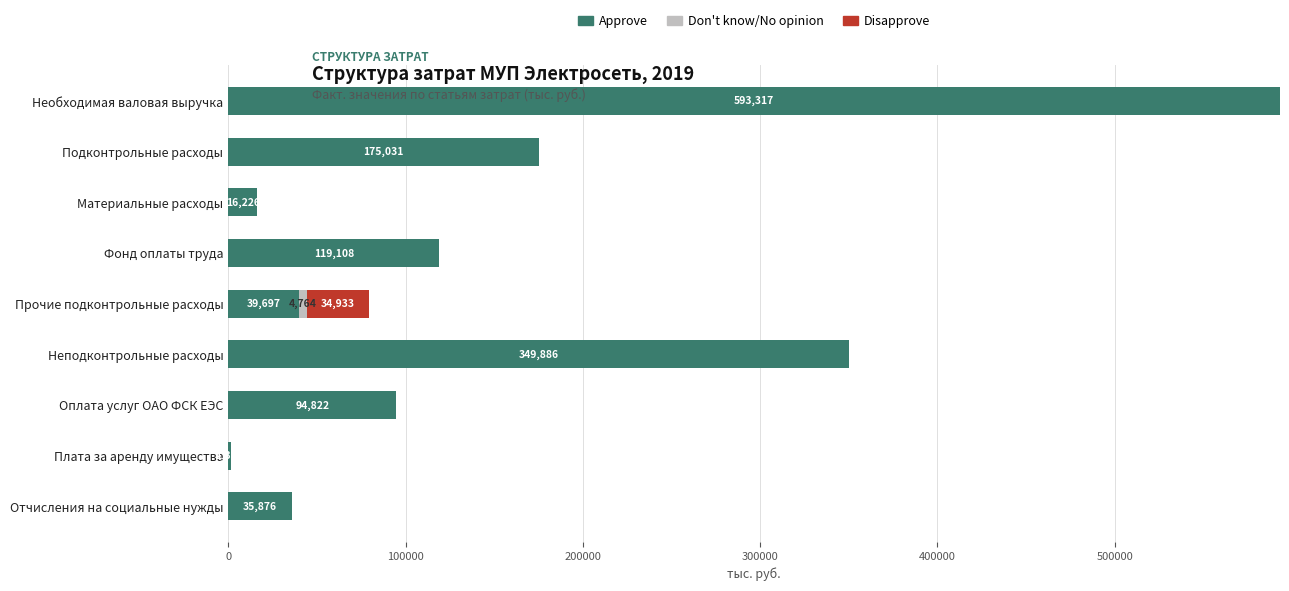

What is the total value across all series at Необходимая валовая выручка?

593316.8